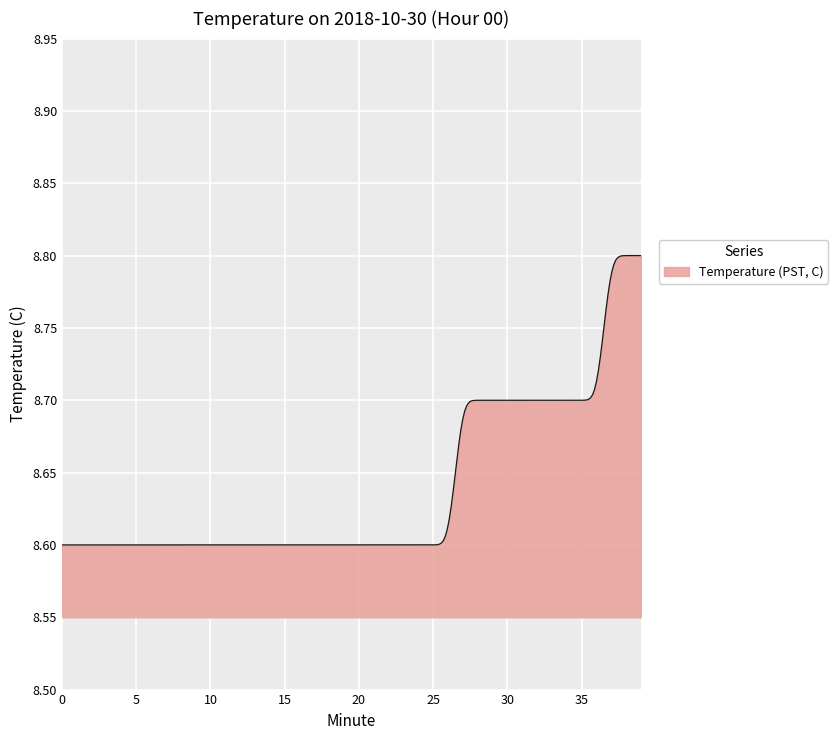

Does the chart display data point markers on the line(s)?

No